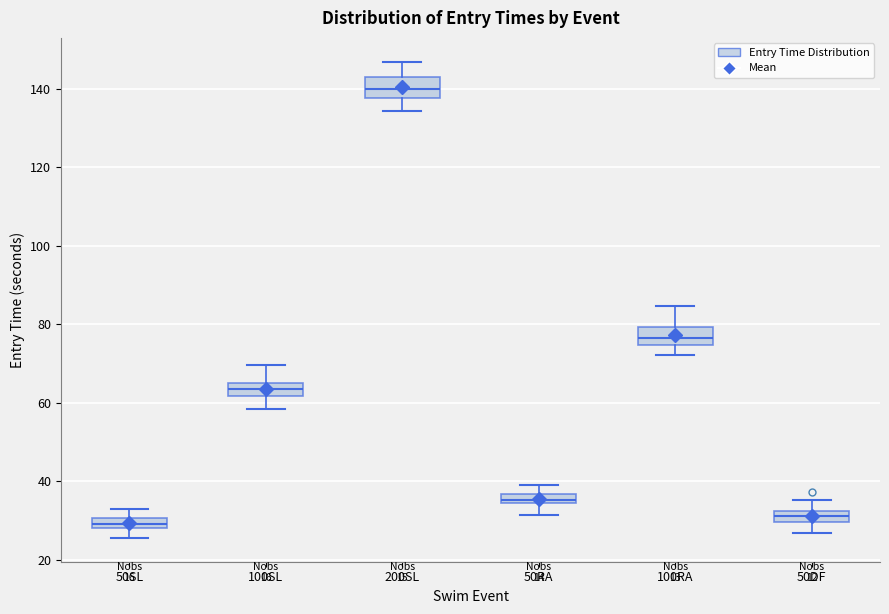

Which box's median line is the highest?

200SL